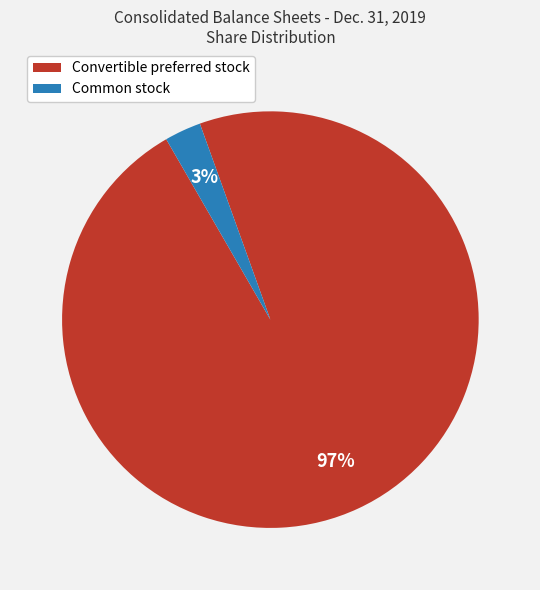

How many slices are in this pie chart?

2